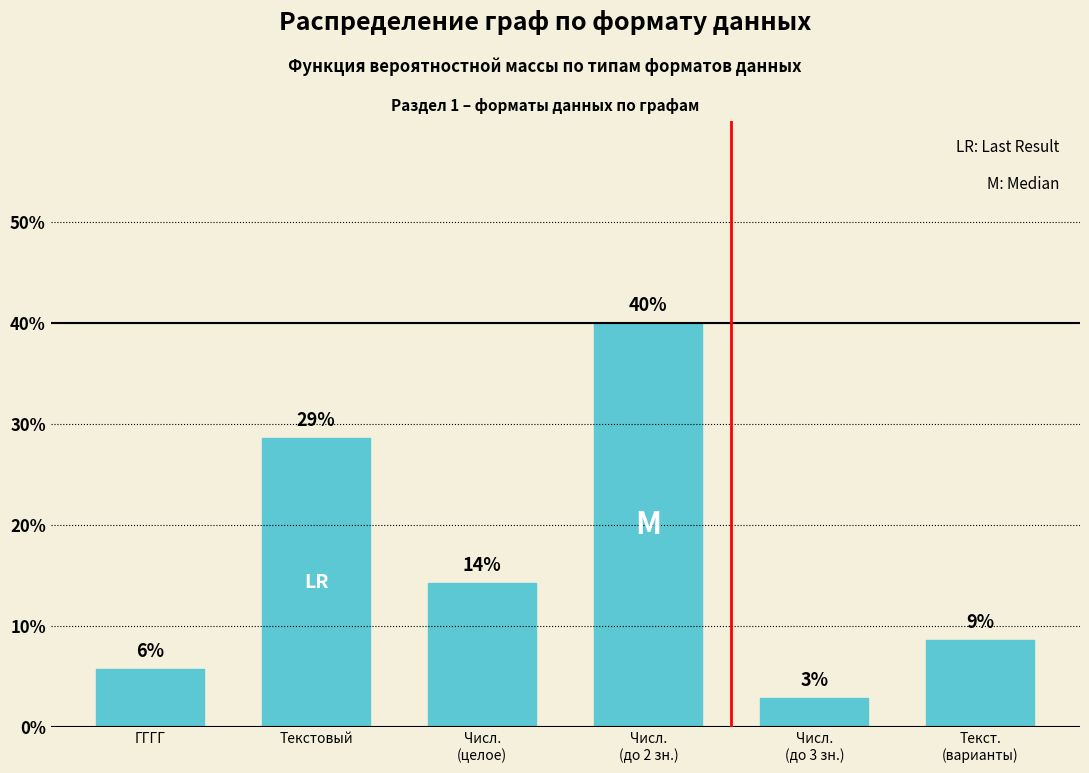

Are the bars horizontal?

No